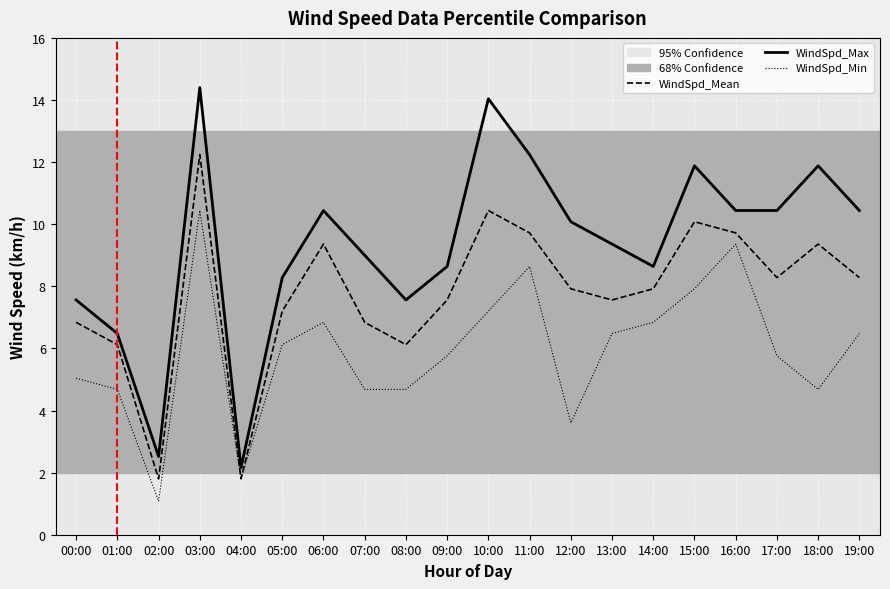

What is the total value across all series at 14:00?

23.4